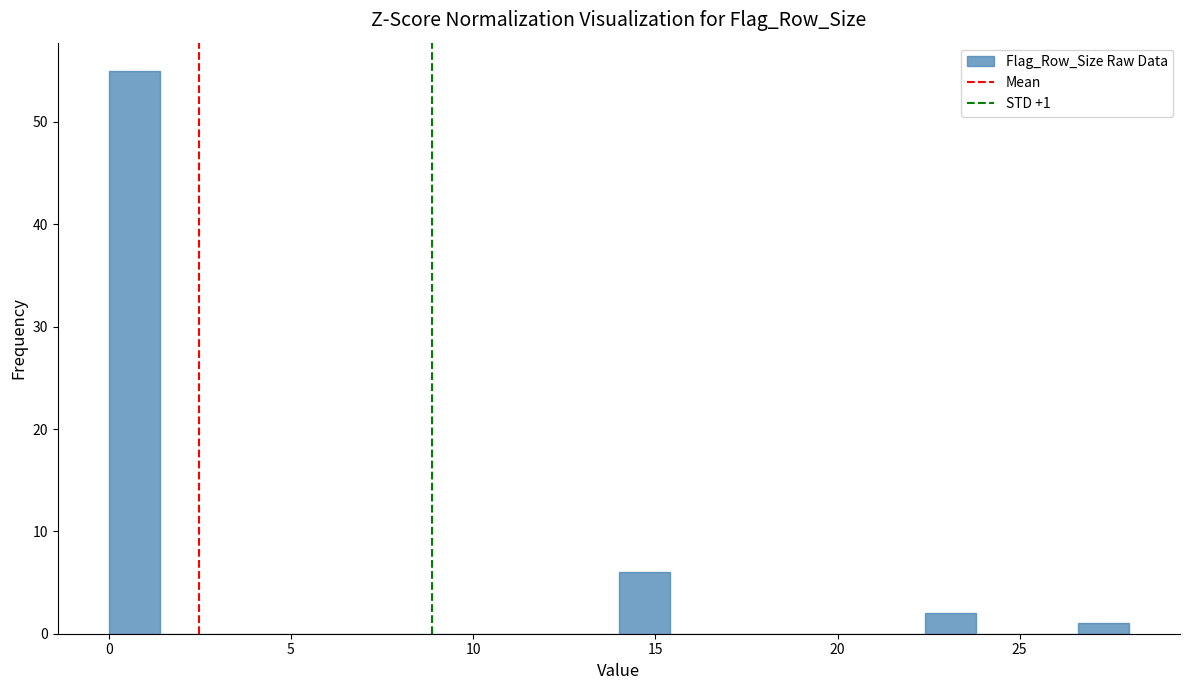

Around what value on the x-axis is the tallest bar? Give the approximate position of its centre, as read against the axis.

0.5